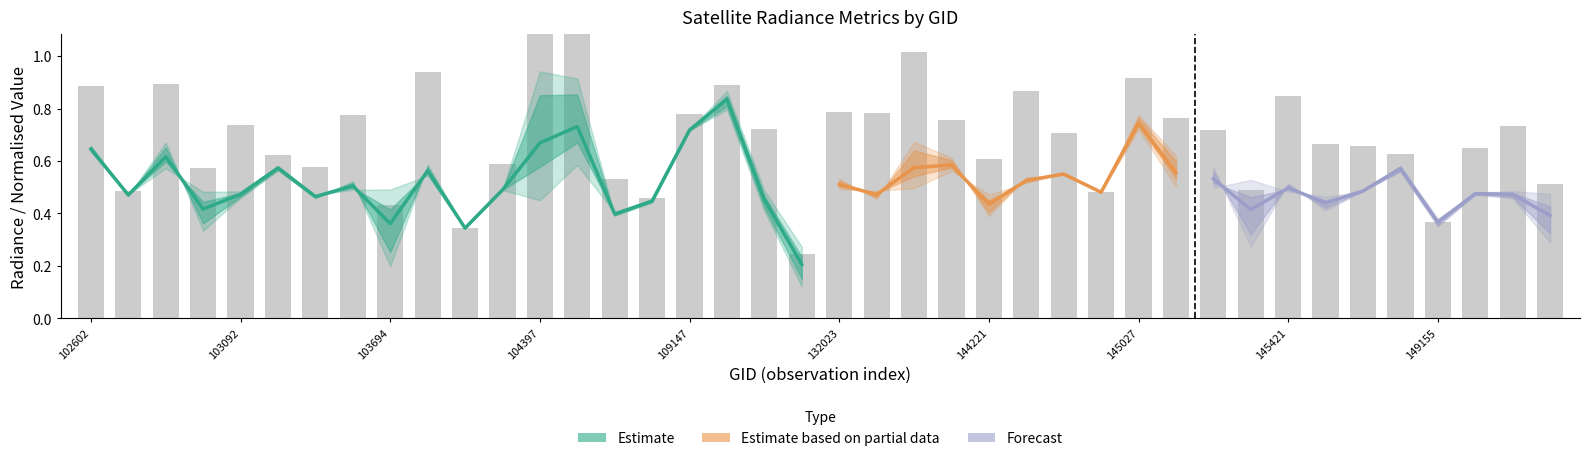

Reading left to right, extract all data points from this chart.

dnbrad: 0=0.9	1=0.5	2=0.9	3=0.6	4=0.7	5=0.6	6=0.6	7=0.8	8=0.4	9=0.9	10=0.3	11=0.6	12=1.4	13=1.3	14=0.5	15=0.5	16=0.8	17=0.9	18=0.7	19=0.2	20=0.8	21=0.8	22=1.0	23=0.8	24=0.6	25=0.9	26=0.7	27=0.5	28=0.9	29=0.8	30=0.7	31=0.5	32=0.8	33=0.7	34=0.7	35=0.6	36=0.4	37=0.6	38=0.7	39=0.5
rade9_mult_nadir_norm: 0=0.7	1=0.5	2=0.7	3=0.4	4=0.5	5=0.6	6=0.5	7=0.5	8=0.3	9=0.6	10=0.3	11=0.5	12=0.9	13=0.9	14=0.4	15=0.4	16=0.7	17=0.8	18=0.4	19=0.2	20=0.5	21=0.5	22=0.6	23=0.6	24=0.4	25=0.5	26=0.5	27=0.5	28=0.8	29=0.6	30=0.6	31=0.3	32=0.5	33=0.4	34=0.5	35=0.6	36=0.4	37=0.5	38=0.5	39=0.3
rade9_aggzone_norm: 0=0.6	1=0.5	2=0.6	3=0.4	4=0.5	5=0.6	6=0.5	7=0.5	8=0.4	9=0.6	10=0.3	11=0.5	12=0.7	13=0.7	14=0.4	15=0.4	16=0.7	17=0.8	18=0.5	19=0.2	20=0.5	21=0.5	22=0.6	23=0.6	24=0.4	25=0.5	26=0.6	27=0.5	28=0.7	29=0.6	30=0.5	31=0.4	32=0.5	33=0.4	34=0.5	35=0.6	36=0.4	37=0.5	38=0.5	39=0.4